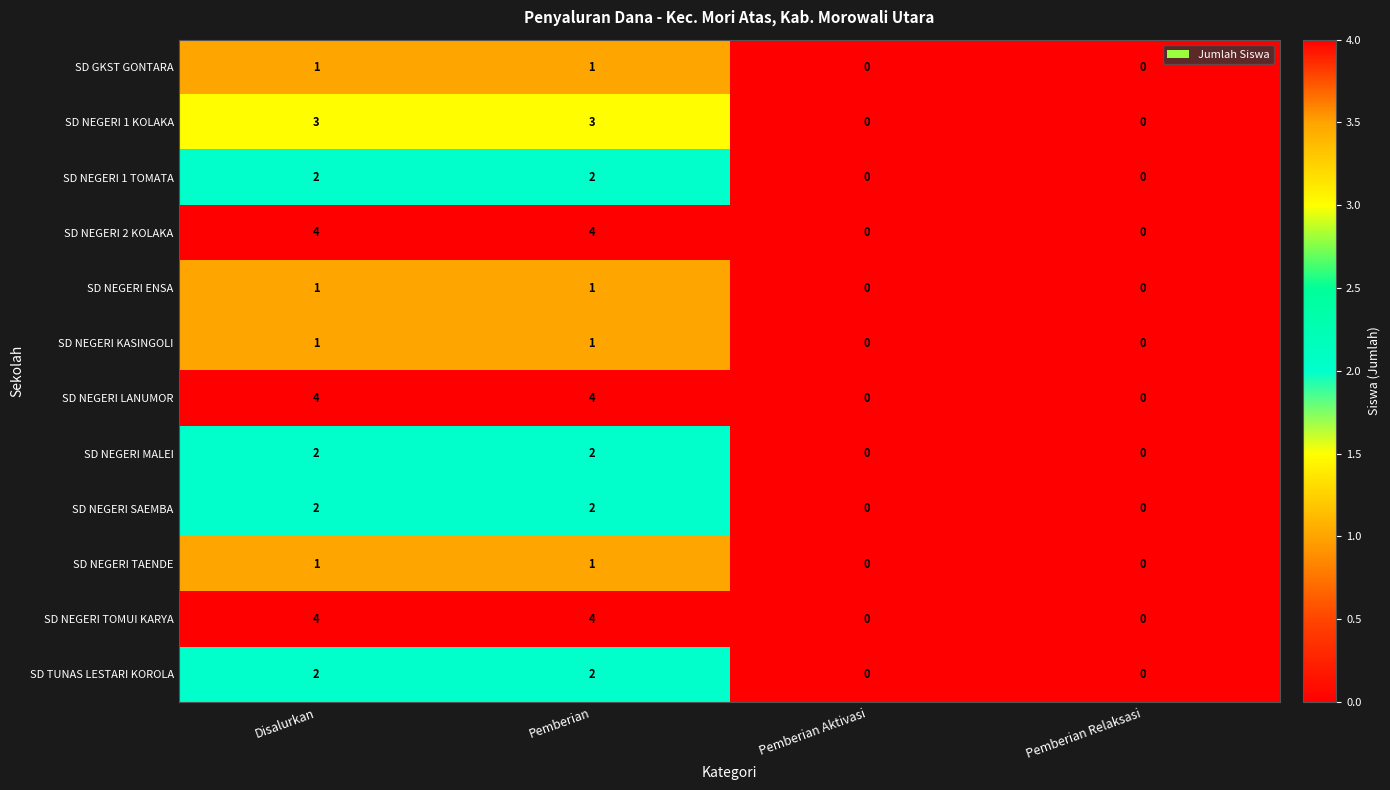

Count the number of categories in the chart.

4